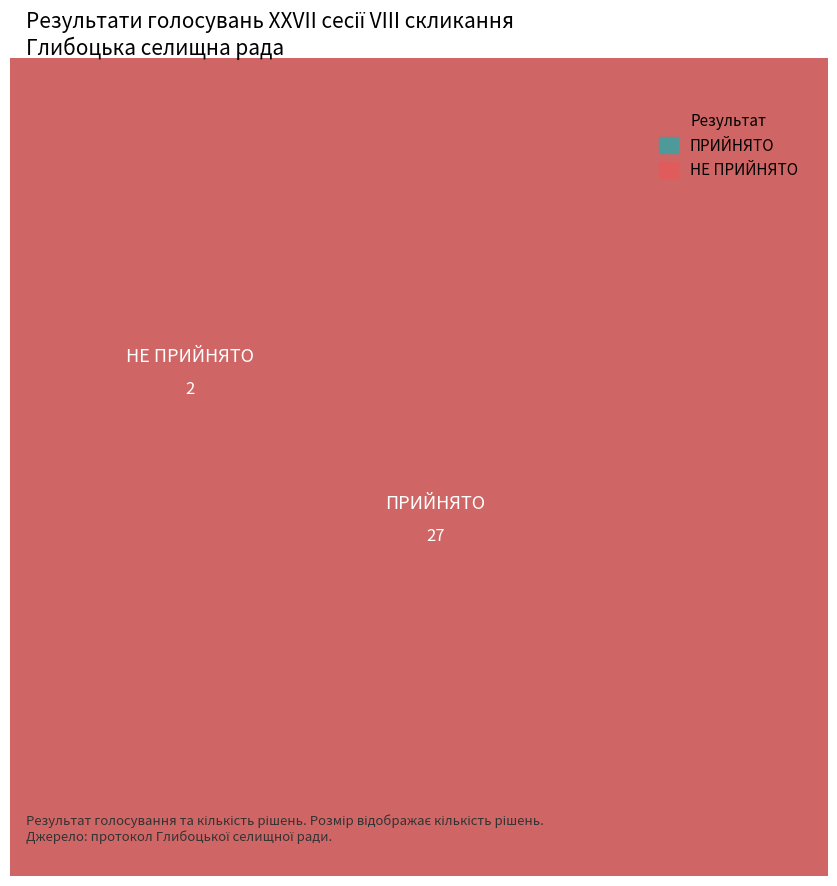

Count the number of slices in the pie.

2